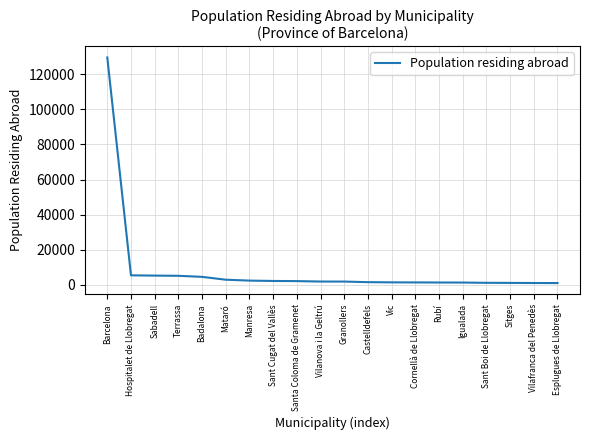

How many values are below 1826?

10